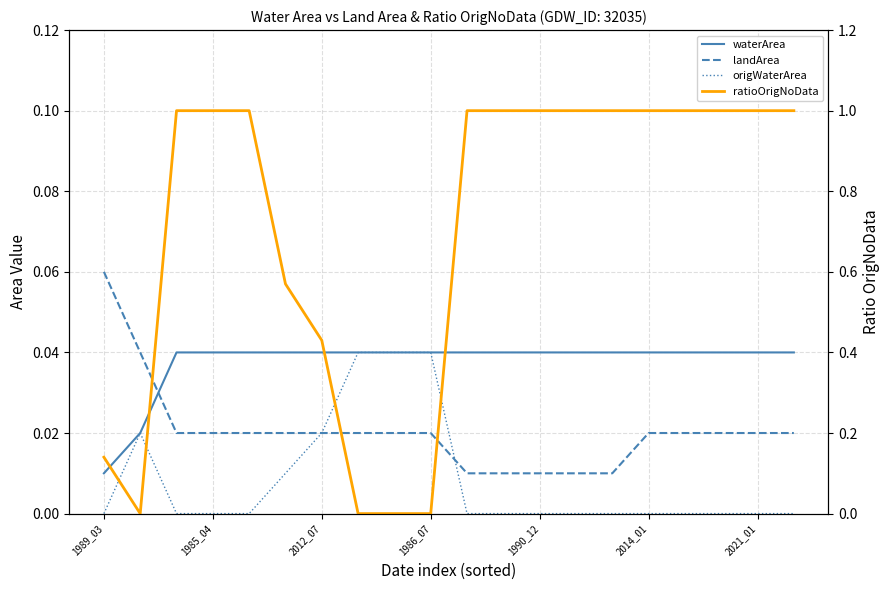

How many intersections are there between landArea and waterArea?

1